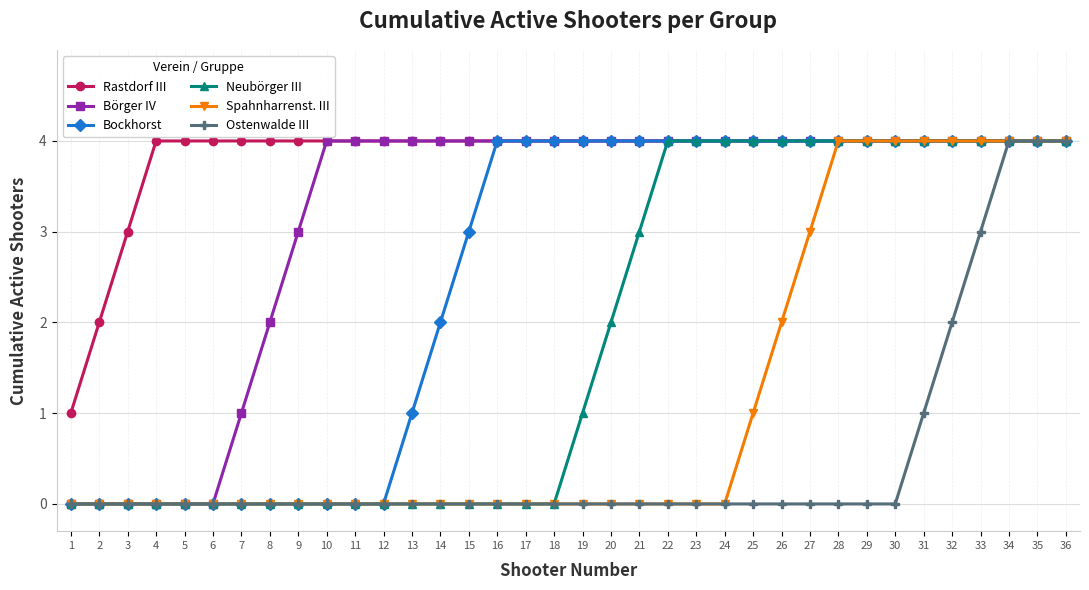

Which series has the largest total across all categories?

Rastdorf III